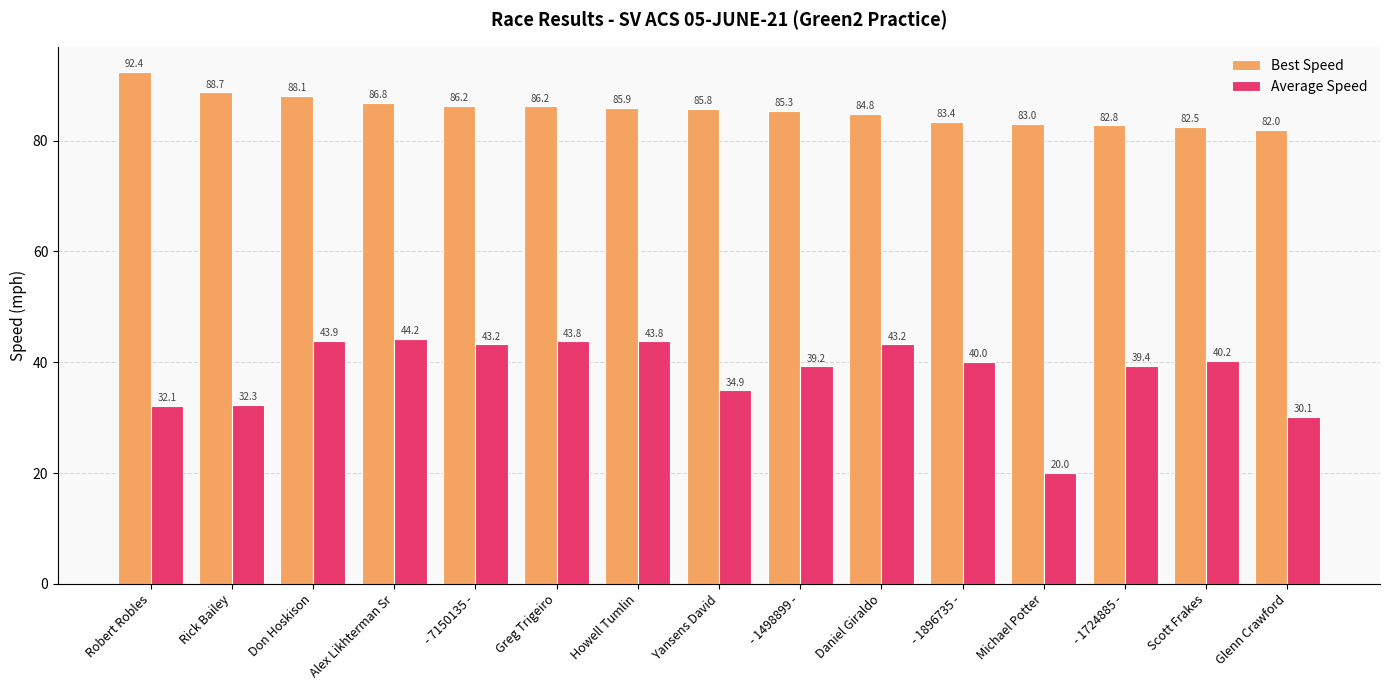

What is the average value of the Average Speed series?

38.0